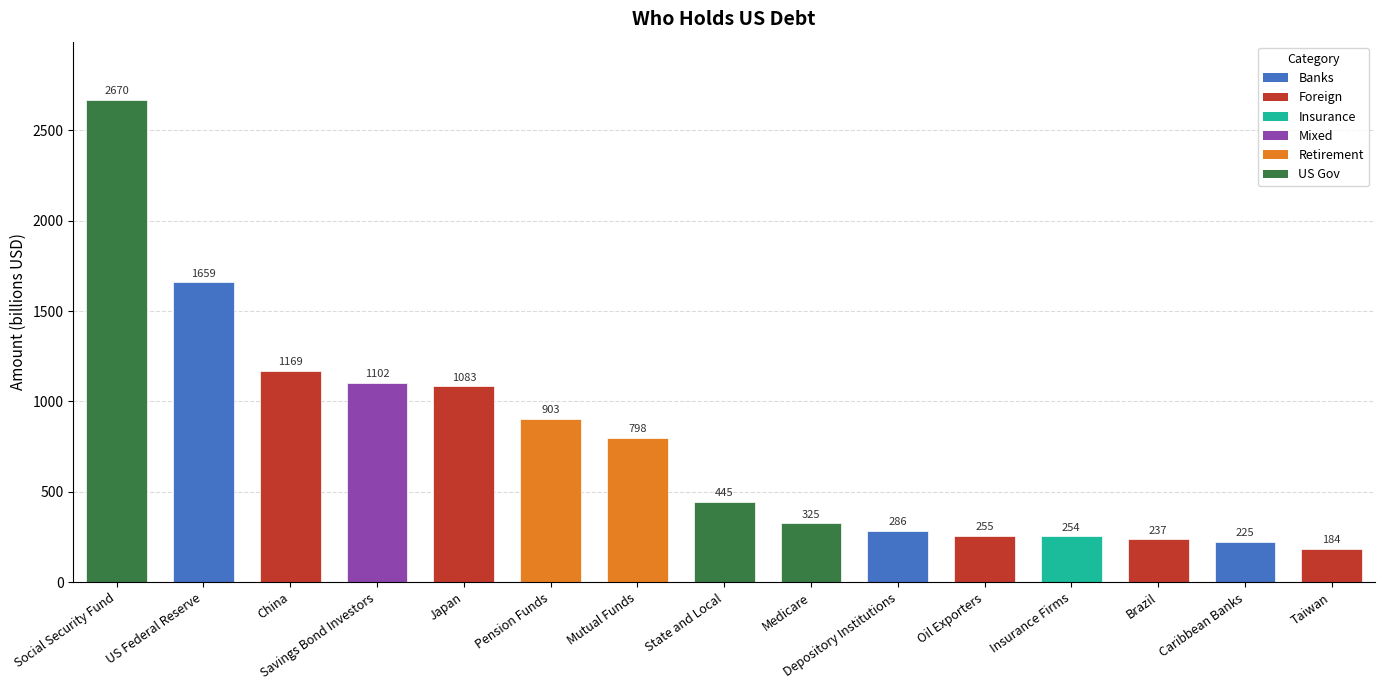

What is the sum of all values?

11595